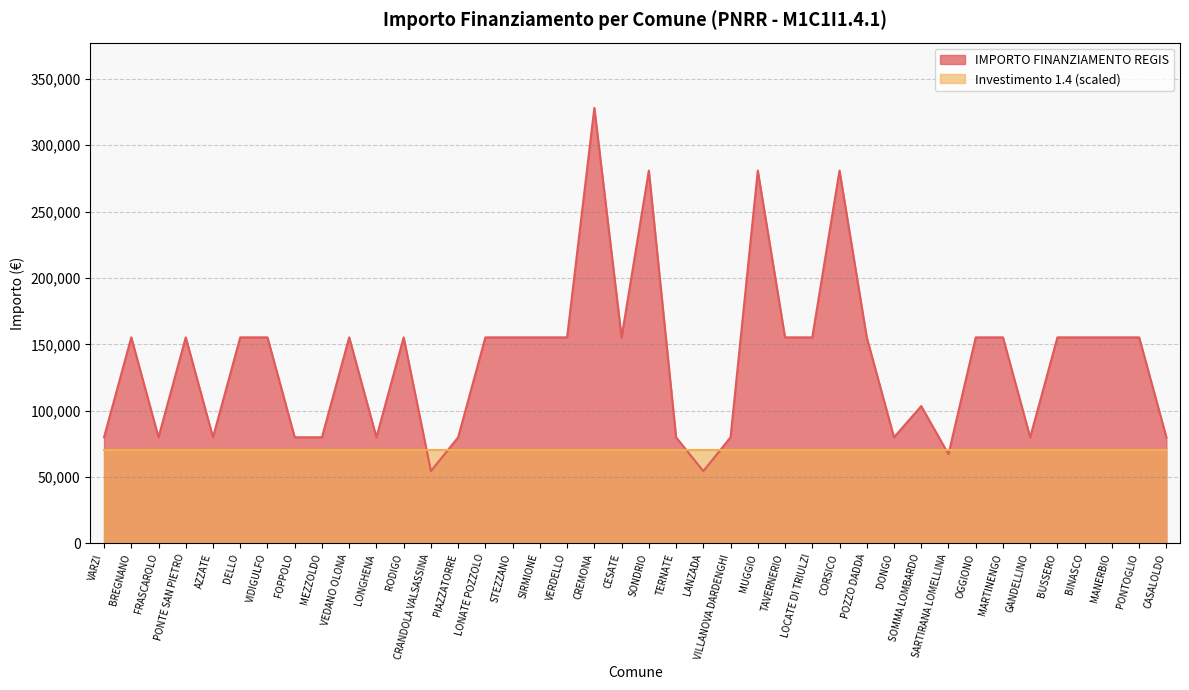

Reading left to right, list all the values displayed in this chart.

VARZI=79922	BREGNANO=155234	FRASCAROLO=79922	PONTE SAN PIETRO=155234	AZZATE=79922	DELLO=155234	VIDIGULFO=155234	FOPPOLO=79922	MEZZOLDO=79922	VEDANO OLONA=155234	LONGHENA=79922	RODIGO=155234	CRANDOLA VALSASSINA=54412	PIAZZATORRE=79922	LONATE POZZOLO=155234	STEZZANO=155234	SIRMIONE=155234	VERDELLO=155234	CREMONA=328160	CESATE=155234	SONDRIO=280932	TERNATE=79922	LANZADA=54412	VILLANOVA DARDENGHI=79922	MUGGIO=280932	TAVERNERIO=155234	LOCATE DI TRIULZI=155234	CORSICO=280932	POZZO DADDA=155234	DONGO=79922	SOMMA LOMBARDO=103444	SARTIRANA LOMELLINA=67167	OGGIONO=155234	MARTINENGO=155234	GANDELLINO=79922	BUSSERO=155234	BINASCO=155234	MANERBIO=155234	PONTOGLIO=155234	CASALOLDO=79922